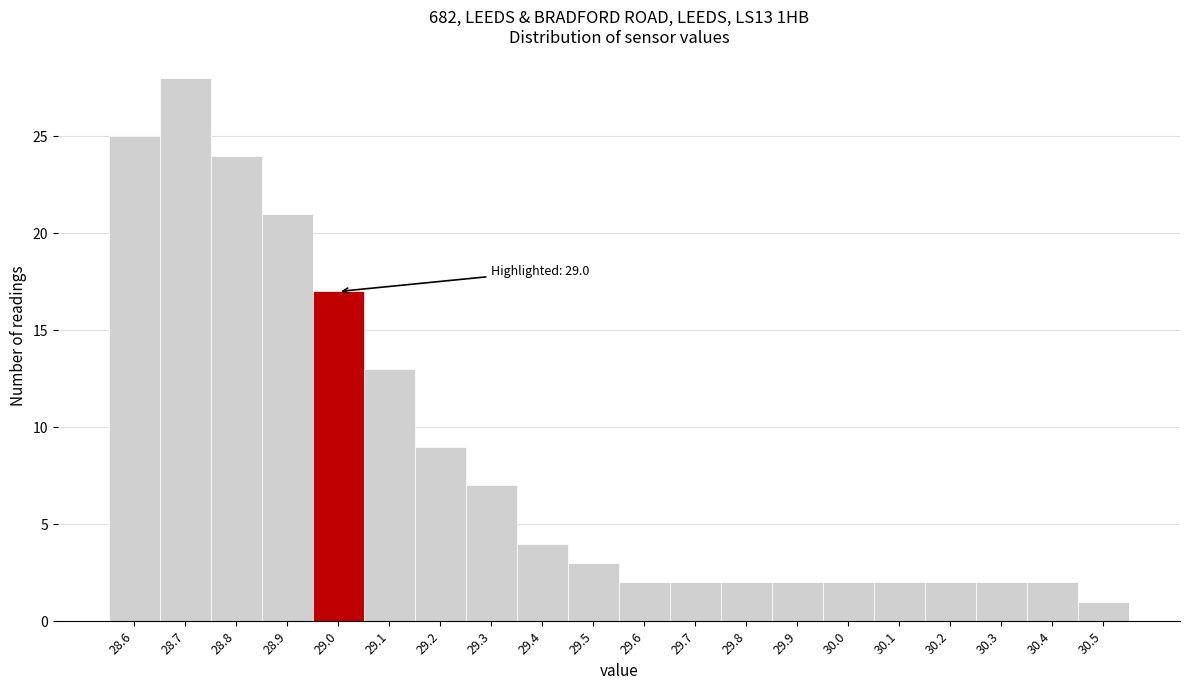

Which range on the x-axis has the tallest bar?

28.65 to 28.75